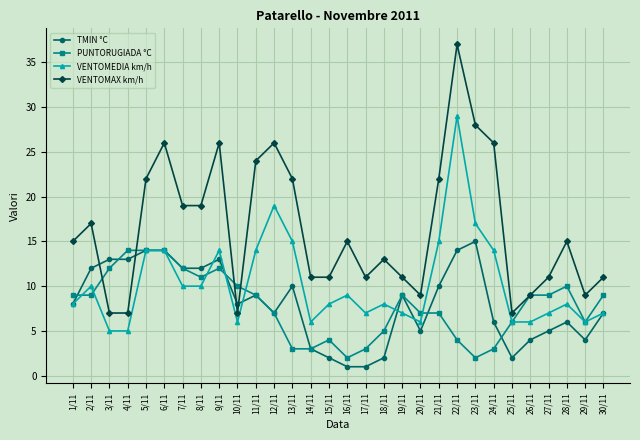

What is the label of the 29th point from the left?

29/11